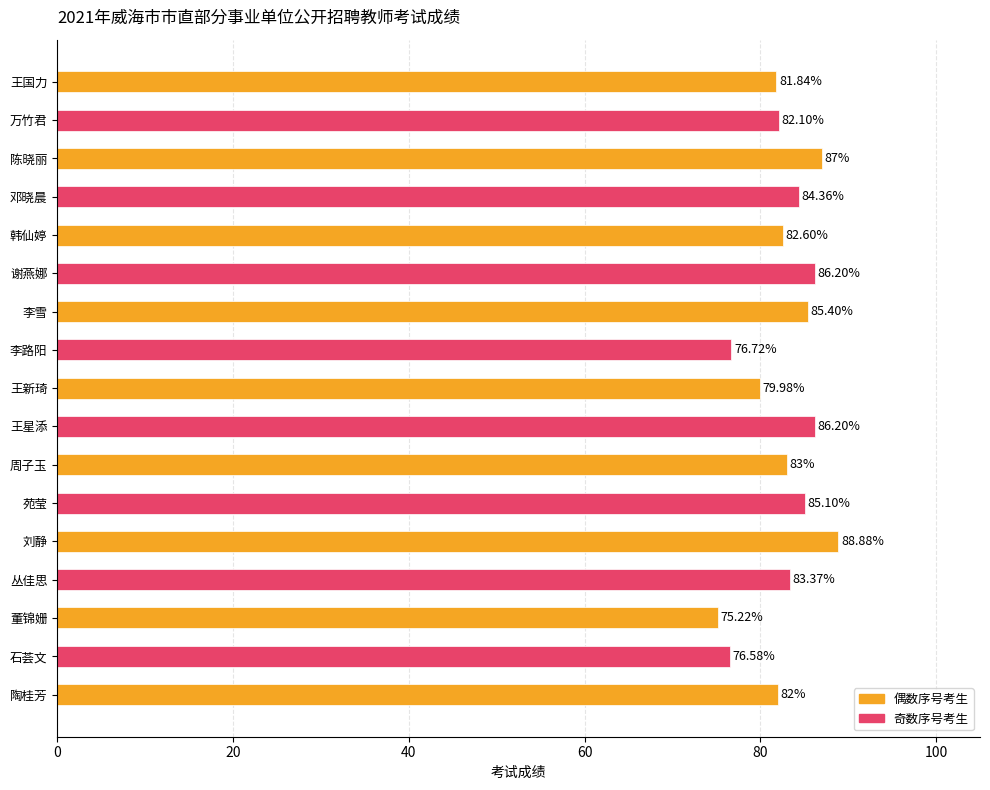

Where is the data nearest to the value 82?

陶桂芳